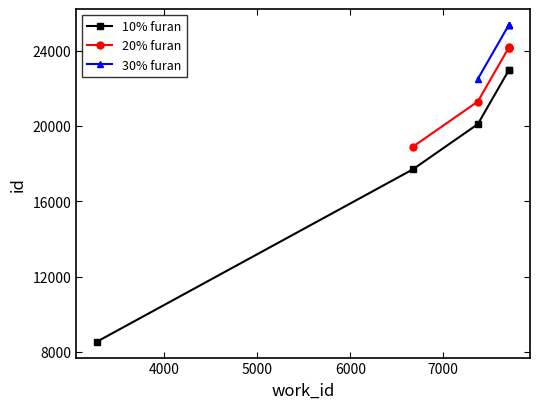

Which series has the widest spread of values?

10% furan